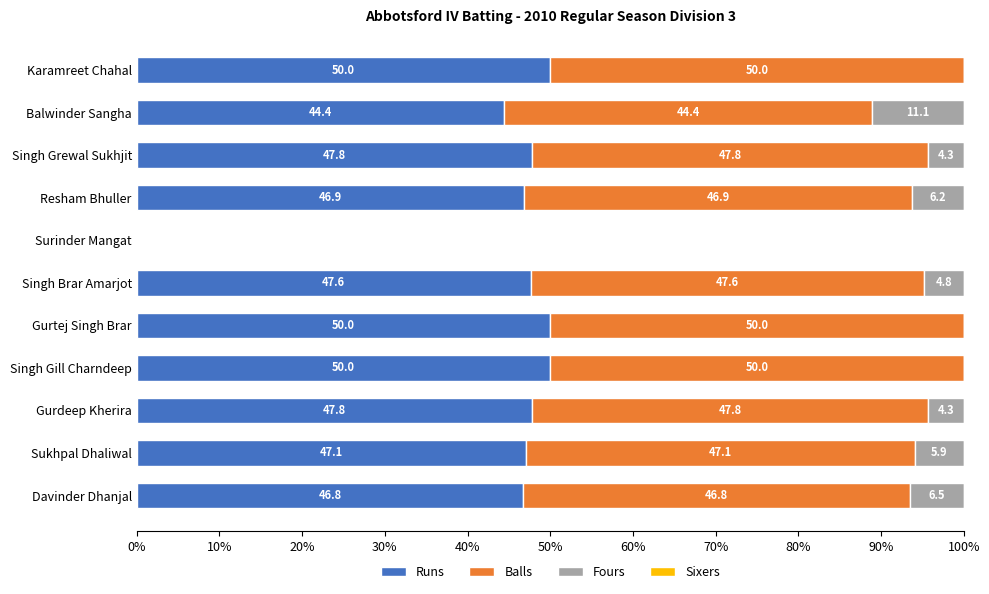

Is it true that Runs equals 47.8 at Singh Grewal Sukhjit?

True